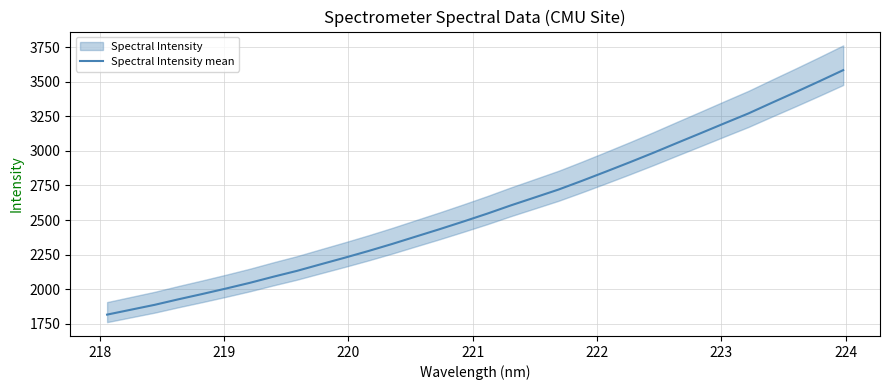

What is the smallest value displayed?

1814.7